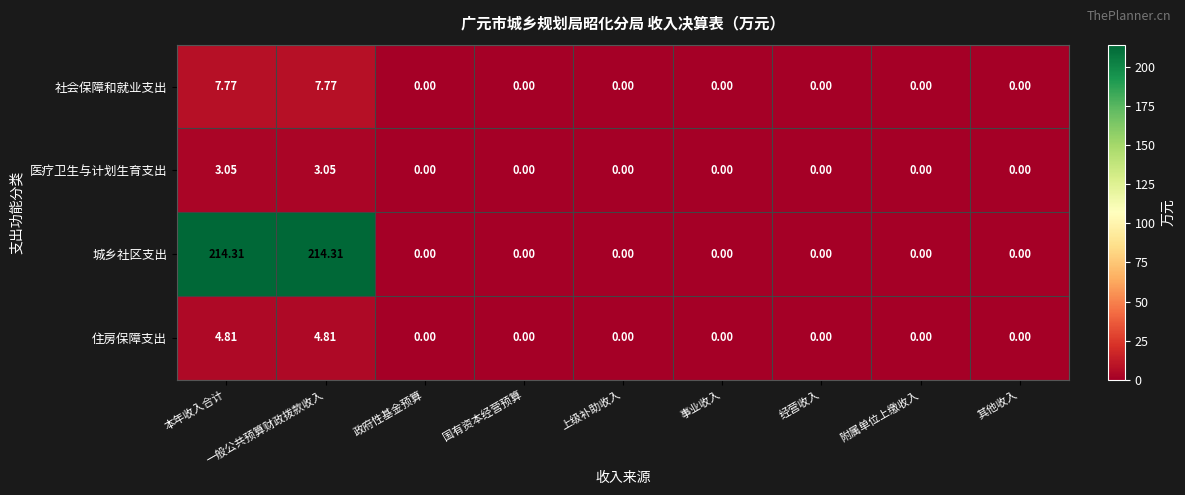

How many series are shown in this chart?

4